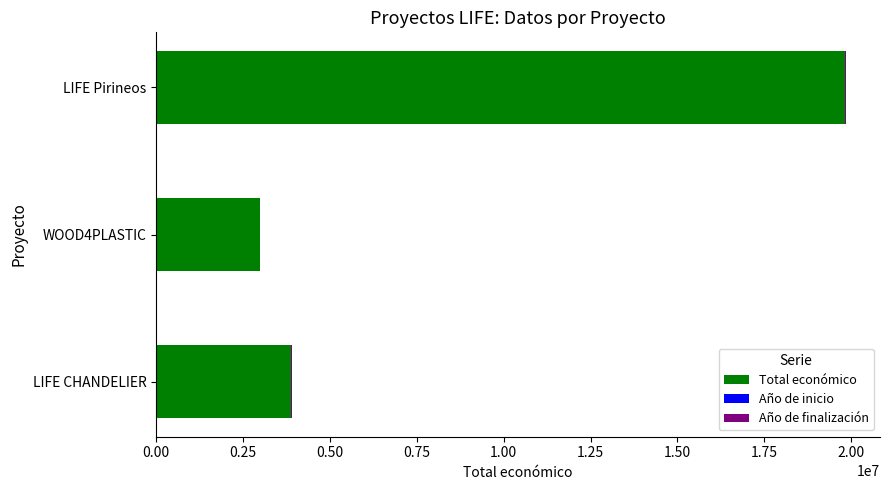

At which category is the sum across all series the highest?

LIFE Pirineos